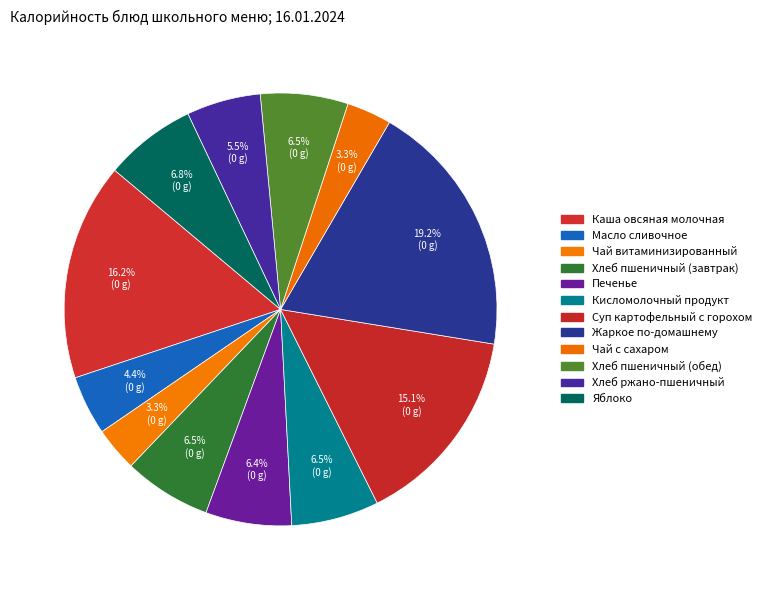

How many segments does this pie chart have?

12